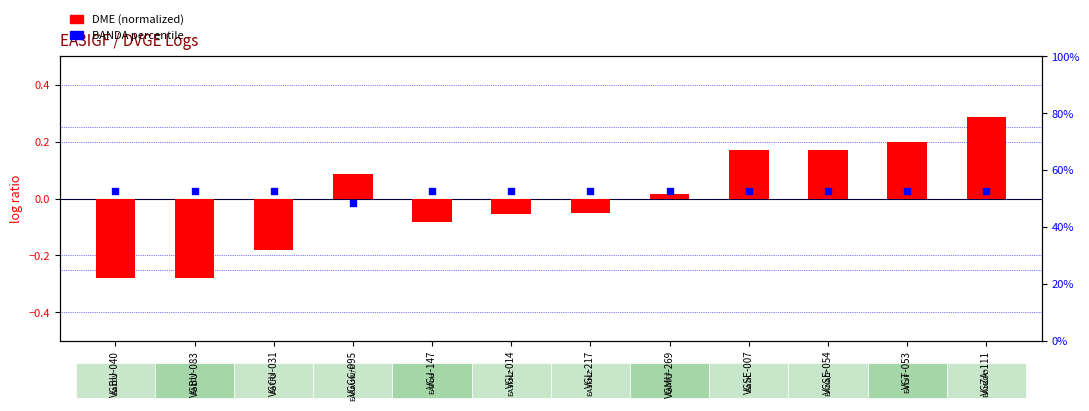

Is the value of DME (normalized) at VGJ-147 greater than the value of BANDA percentile at VGL-217?

No